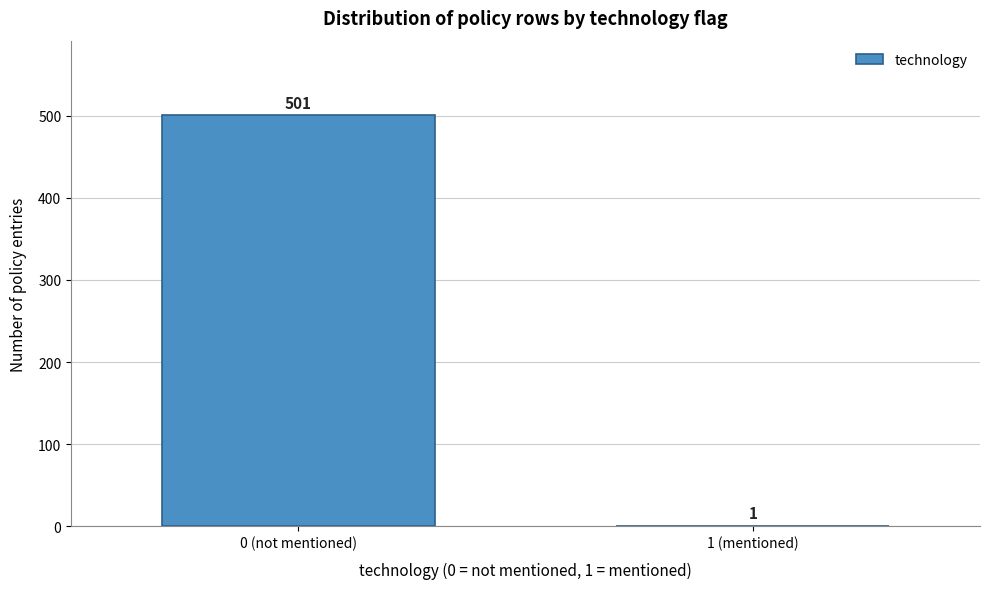

Reading left to right, what are all the values shown in this chart?

0 (not mentioned)=501	1 (mentioned)=1